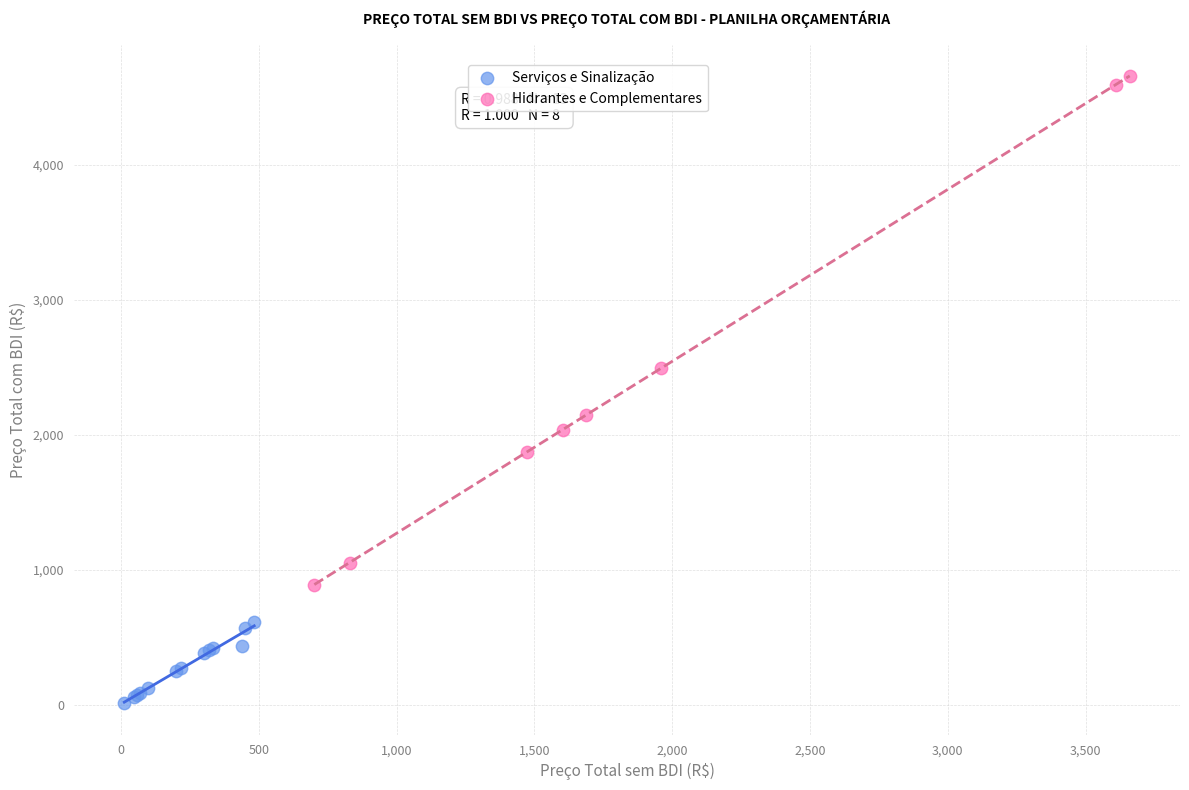

Which series reaches the maximum Y coordinate?

Hidrantes e Complementares